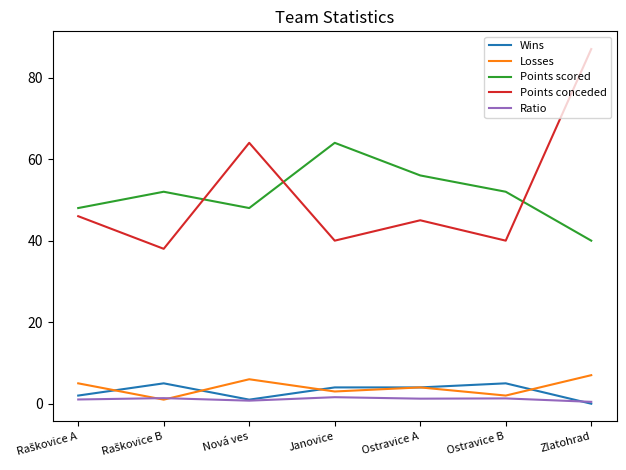

True or false: Ratio and Points conceded intersect in this chart.

False